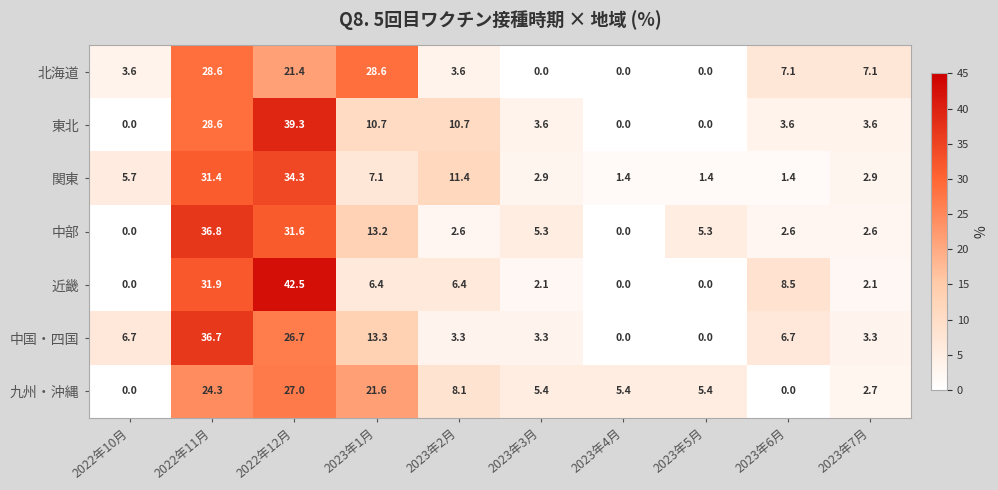

What is the difference between the highest and lowest values at 2023年4月?

5.4